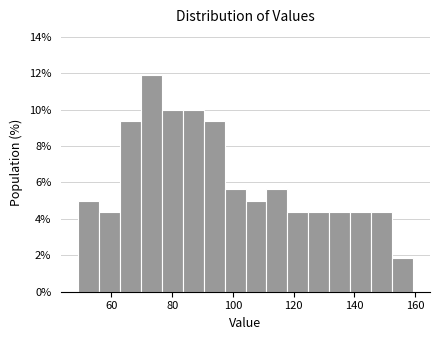

Around what value on the x-axis is the tallest bar? Give the approximate position of its centre, as read against the axis.

74